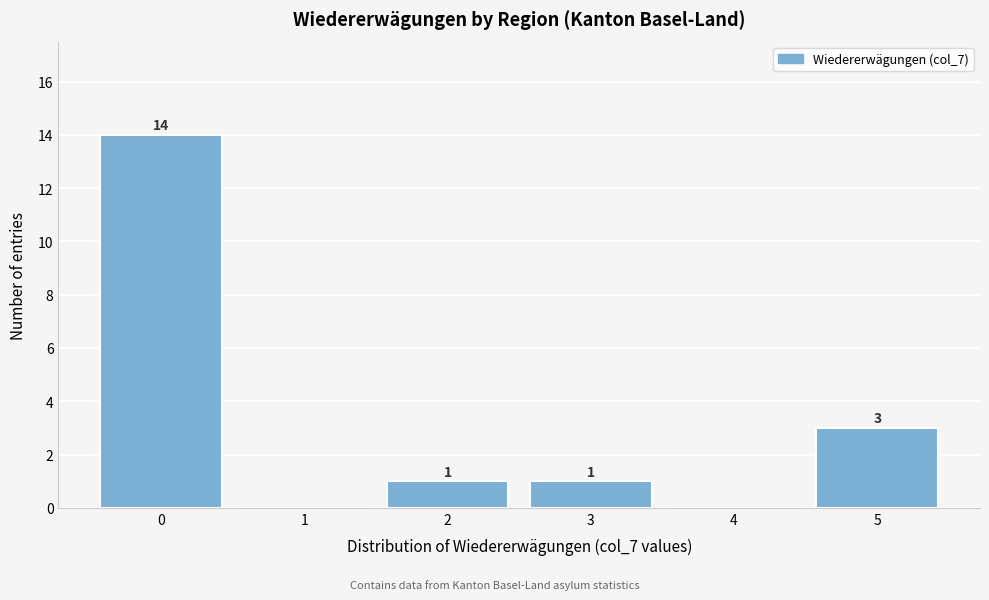

Which range on the x-axis has the tallest bar?

-0.5 to 0.5